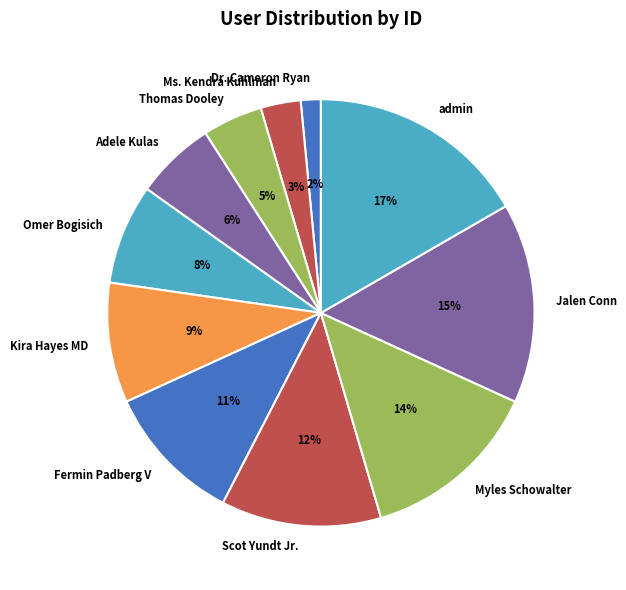

To the nearest percent, what percentage of the pie is Scot Yundt Jr.?

12%